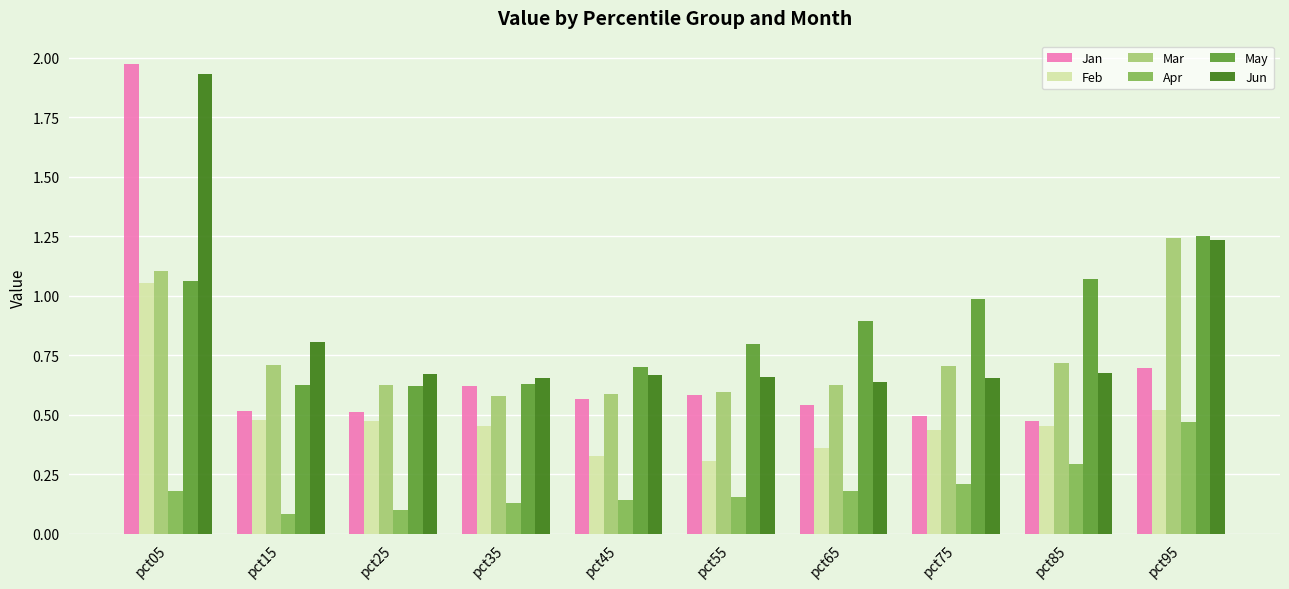

How many groups of bars are there?

10